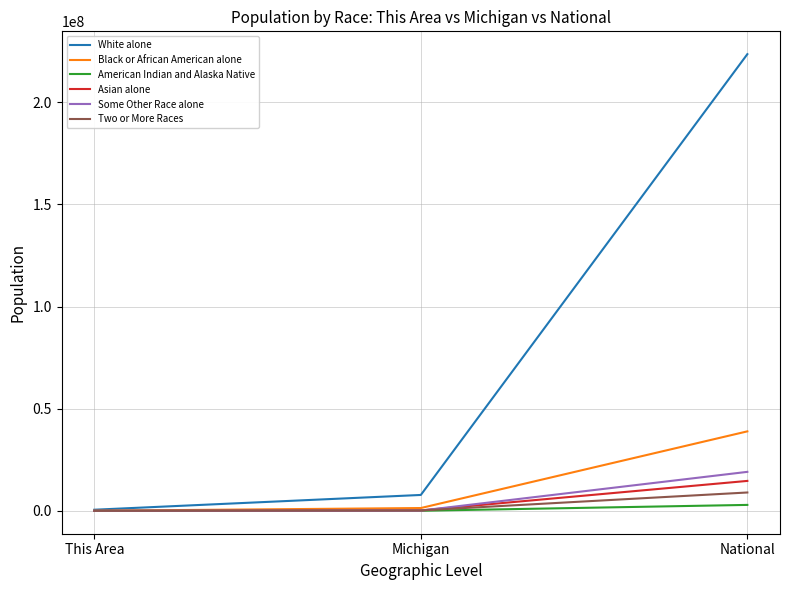

What is the highest value of the Two or More Races series?

9009073